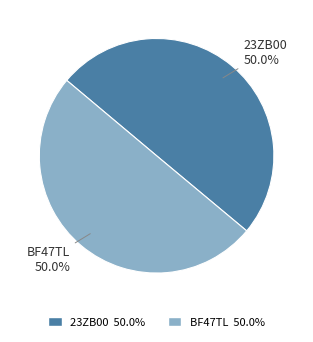

What percentage is the BF47TL slice, to the nearest percent?

50%